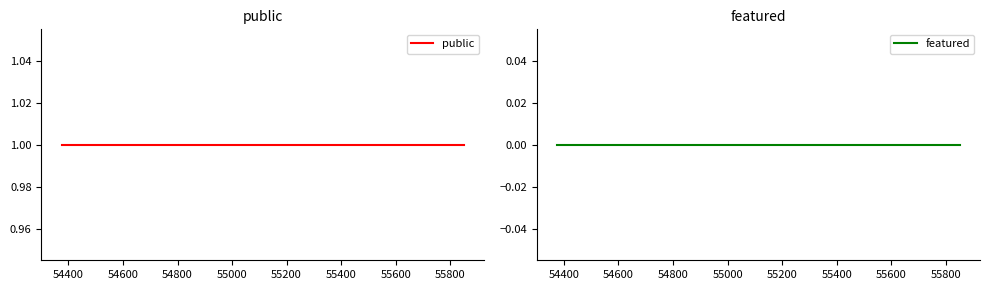

What is the spread (max minus min) of values at 54600?

1